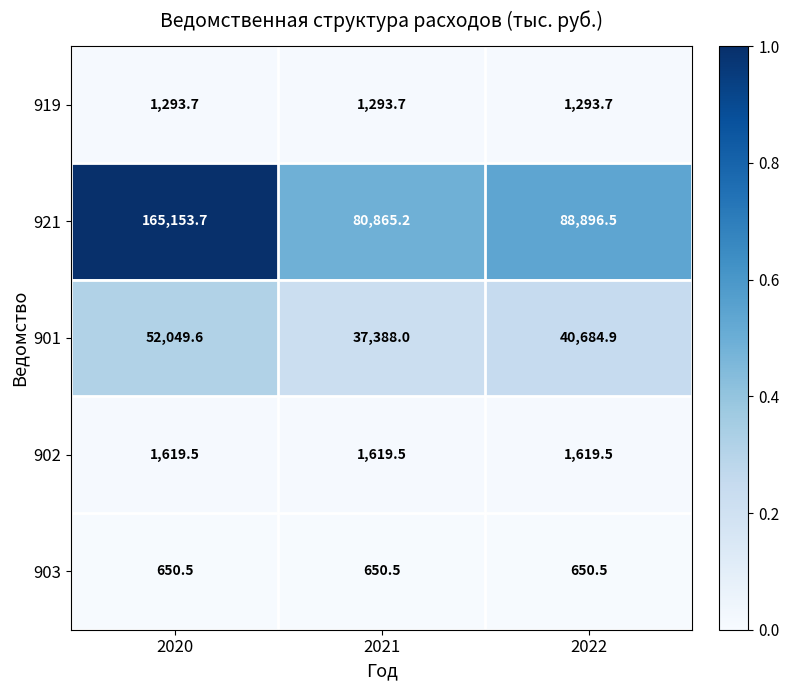

What is the total value across all series at 2022?

133145.1